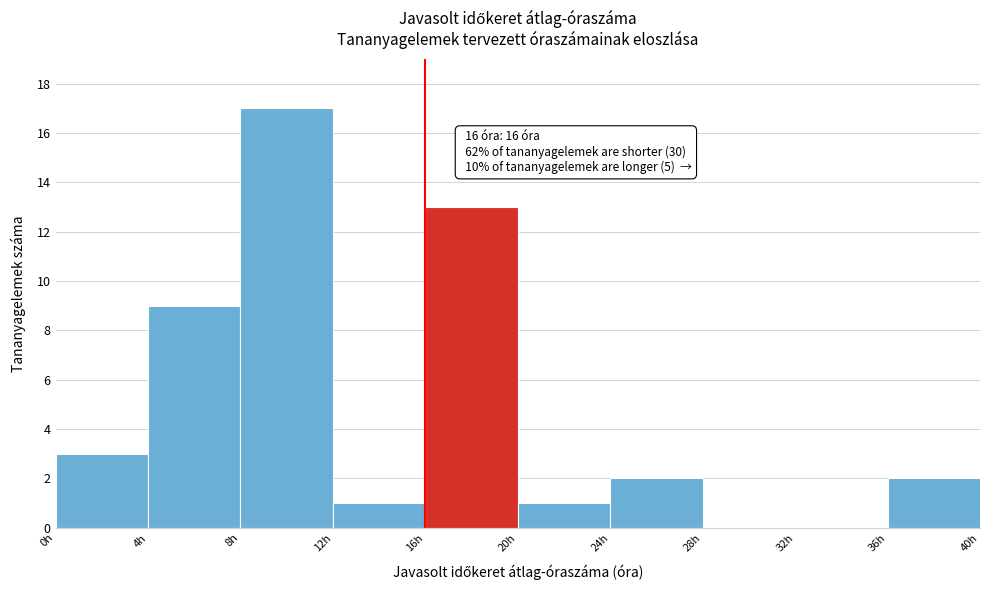

Which range on the x-axis has the tallest bar?

8 to 12